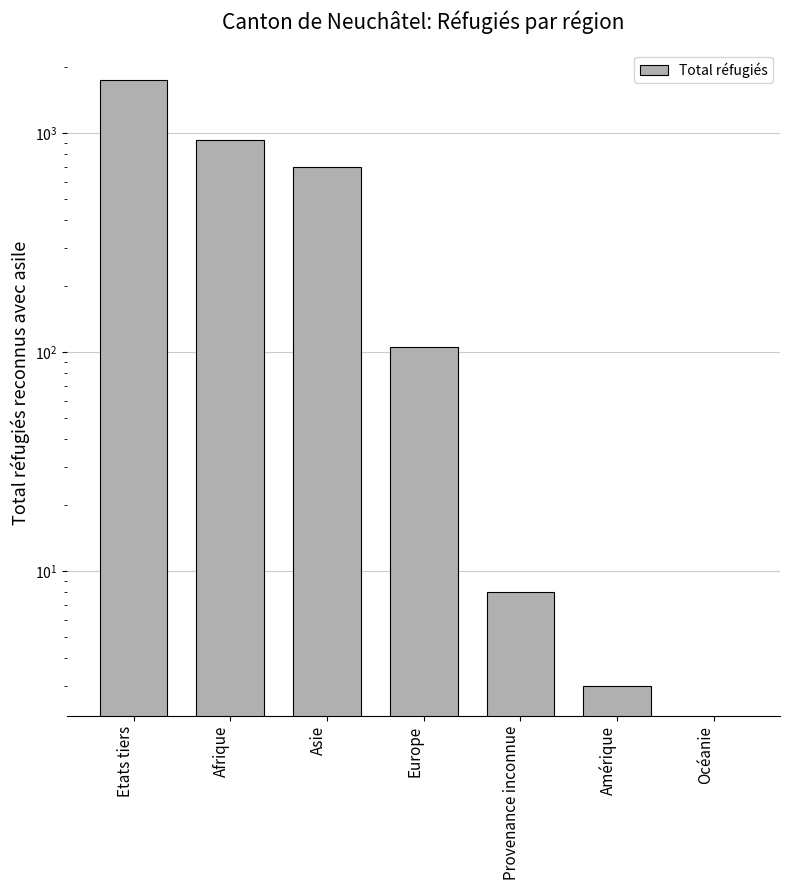

How many data points are less than 106?

3